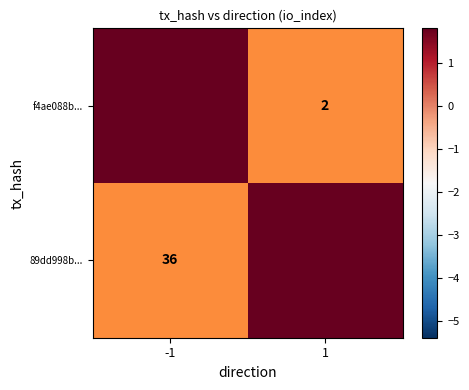

At which label does 89dd998b... reach its peak?

-1